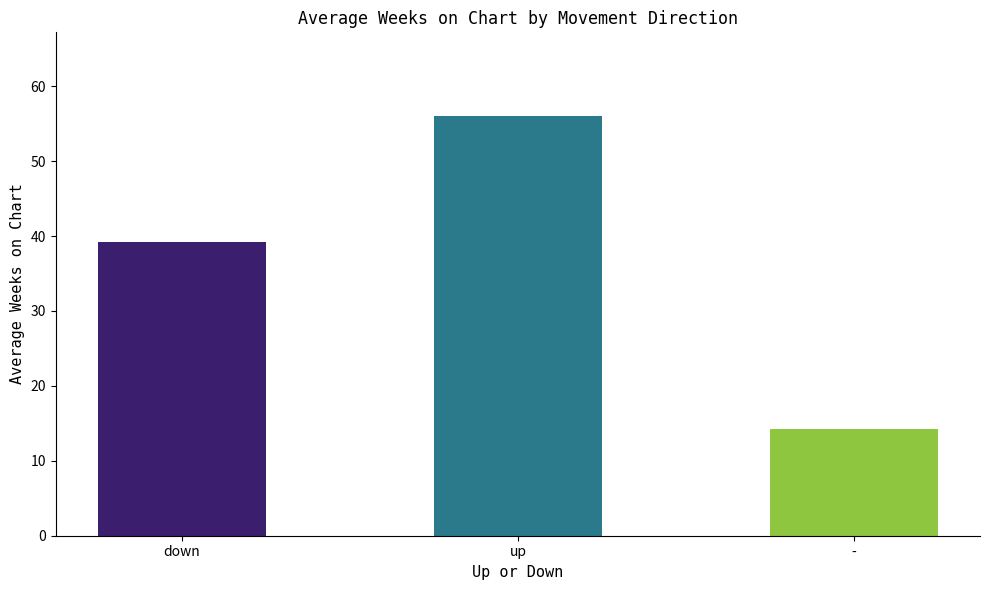

Are the bars horizontal?

No